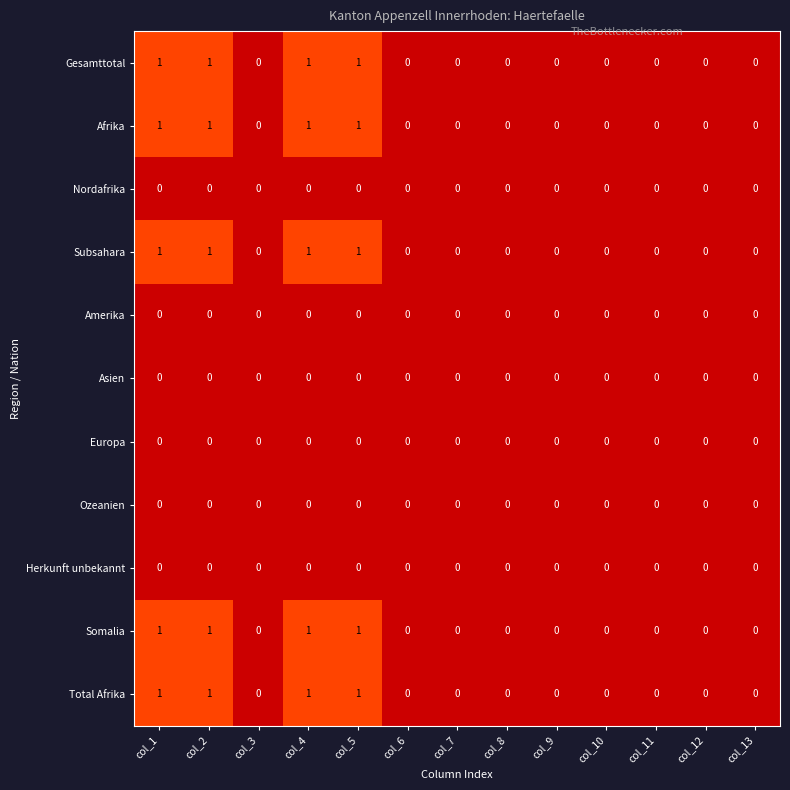

The value of Total Afrika at col_12 is 0. True or false?

True